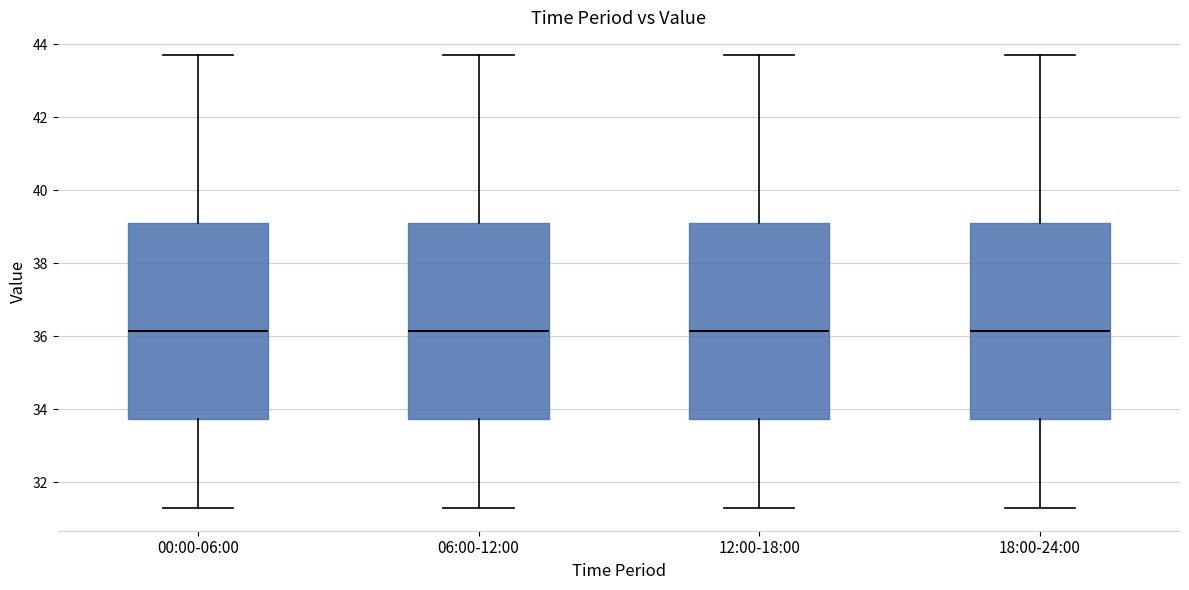

Where does the lower whisker of the box for 00:00-06:00 end on the y-axis? The values are not printed on the chart, so give them approximately, as read against the axis.

31.4